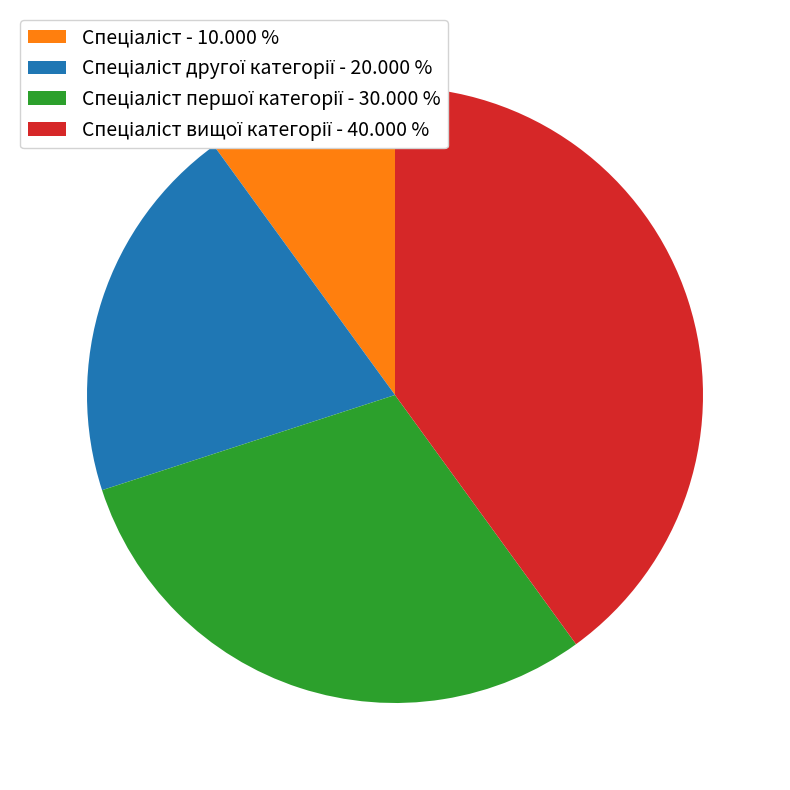

Is there a majority slice in this chart?

No